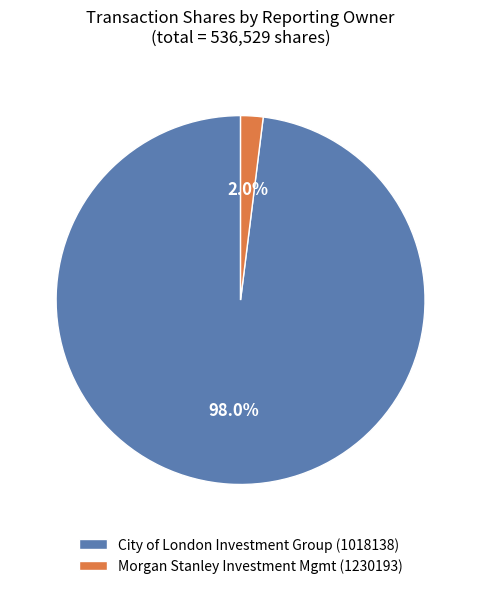

Which slice represents more than half of the pie?

City of London Investment Group (1018138)